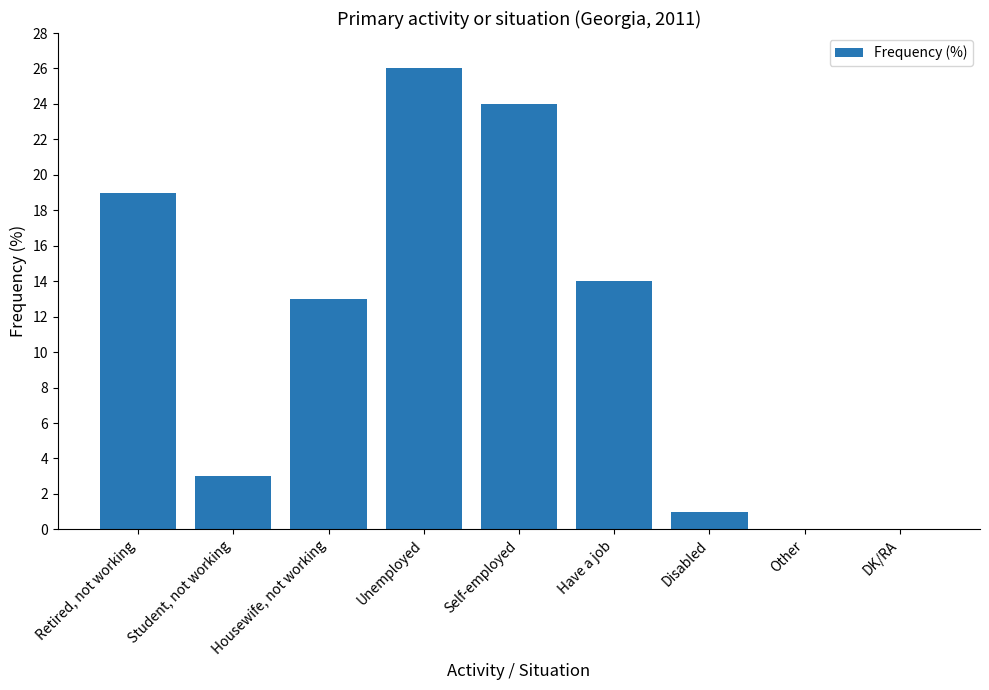

Reading left to right, list all the values displayed in this chart.

Retired, not working=19	Student, not working=3	Housewife, not working=13	Unemployed=26	Self-employed=24	Have a job=14	Disabled=1	Other=0	DK/RA=0